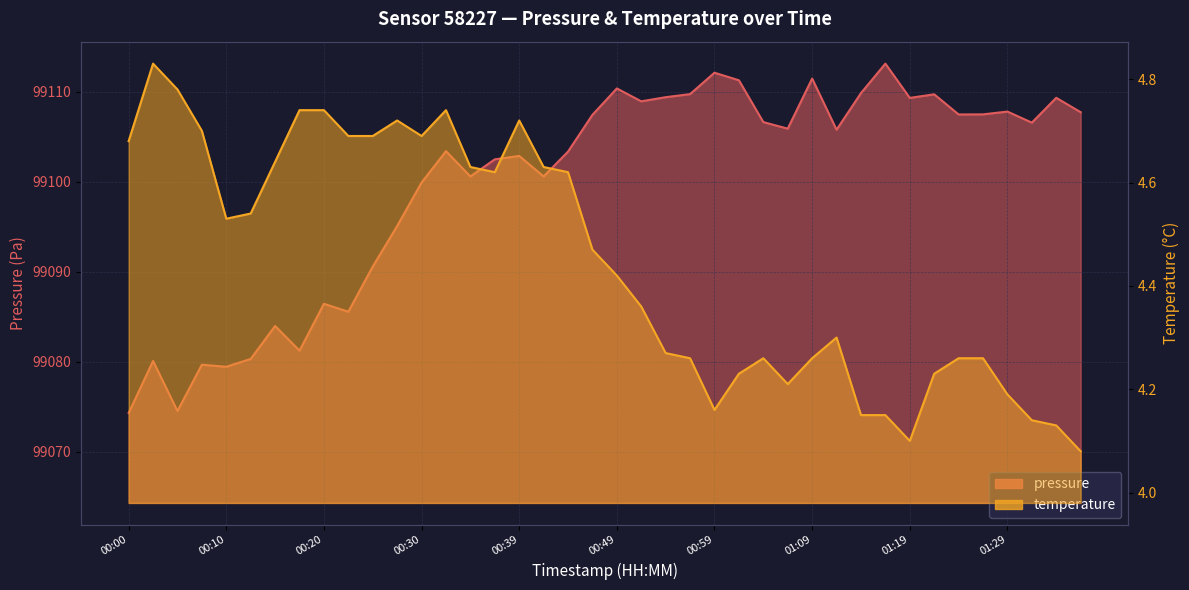

What is the total value across all series at 00:20?

99091.2